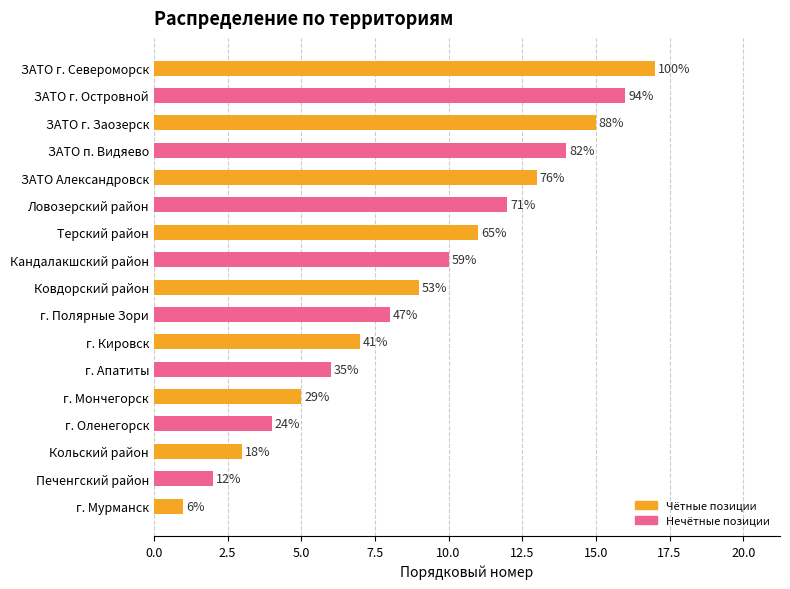

Are the bars horizontal?

Yes